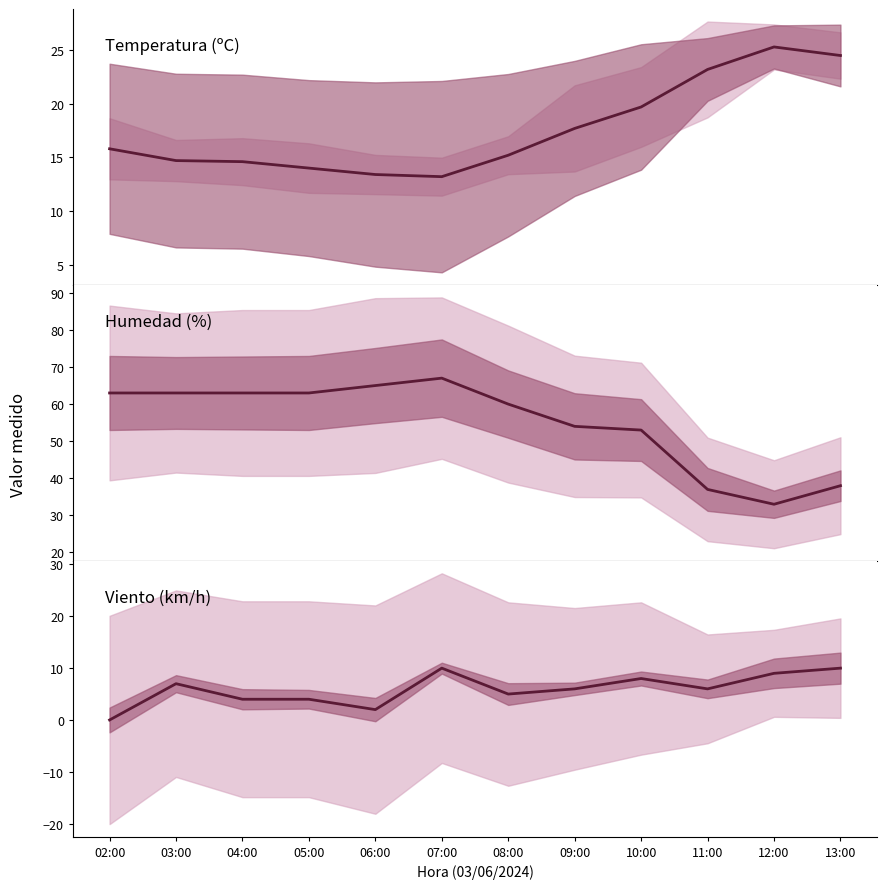

How many interior local valleys does the Velocidad del viento (km/h) series have?

3